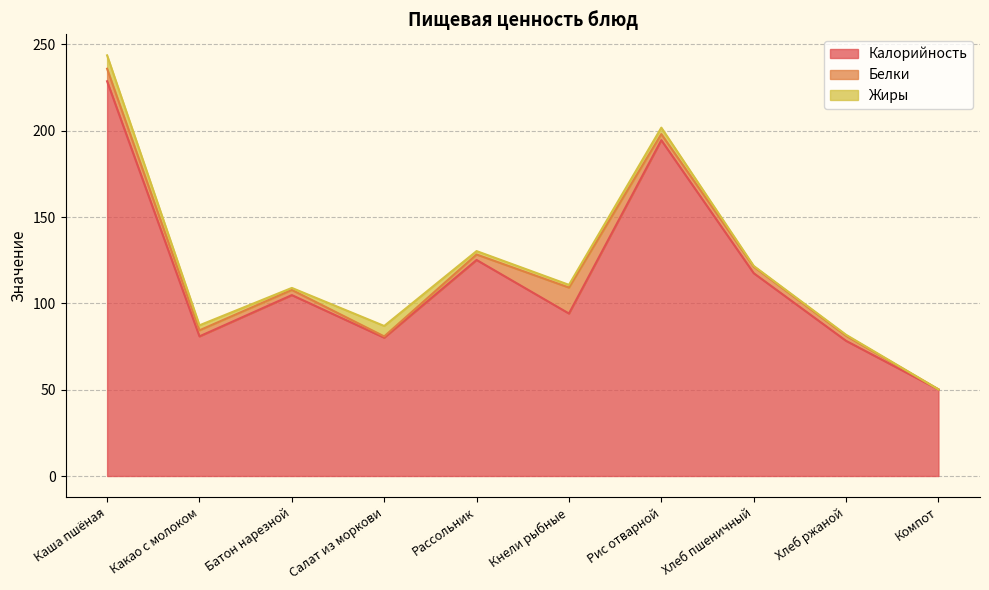

What is the sum of all Белки values?

43.1